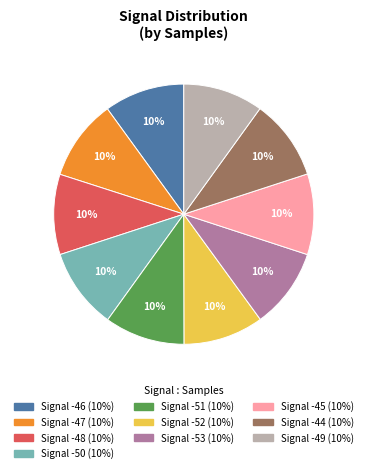

Is there a majority slice in this chart?

No